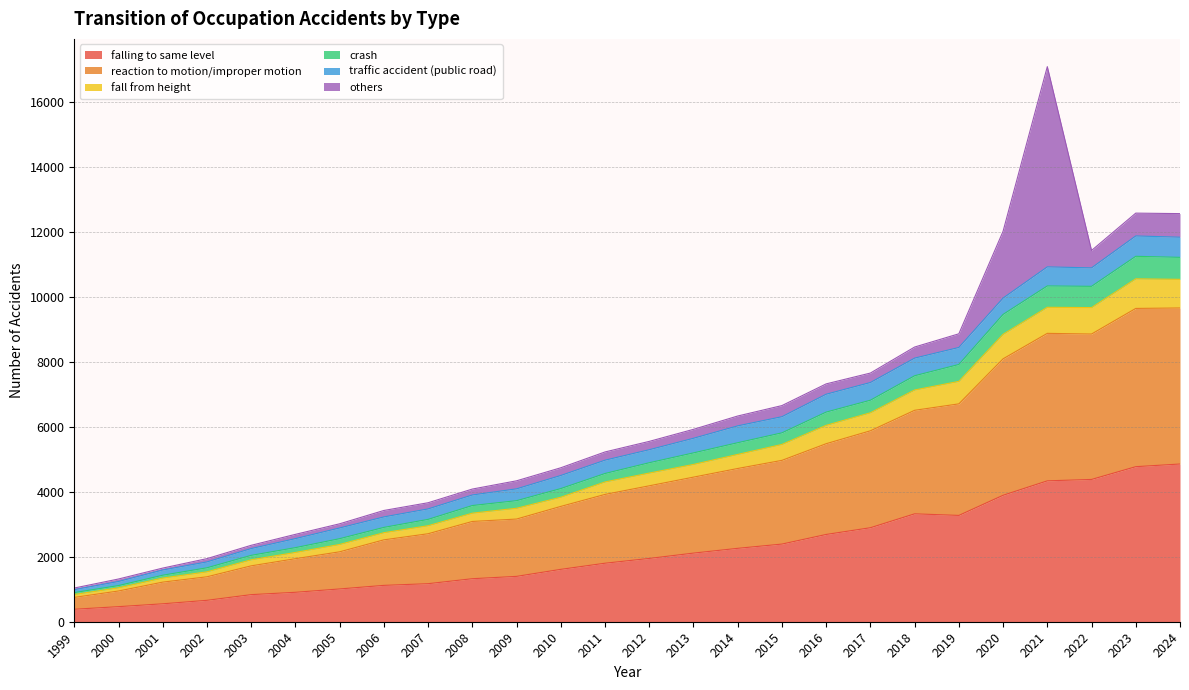

Is it true that crash equals 7917 at 2019?

True